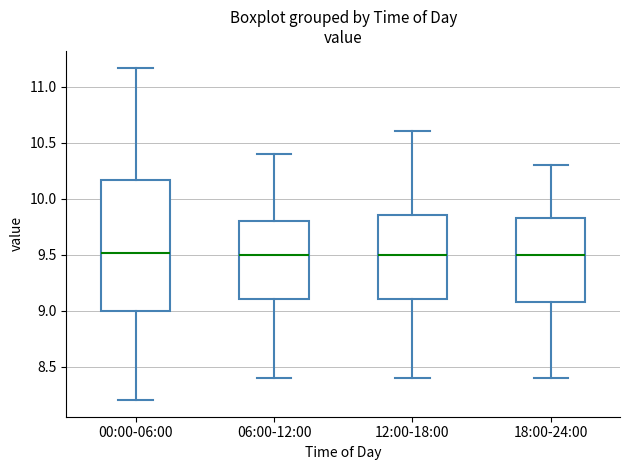

Which box is the tallest, from its lower edge to its upper edge?

00:00-06:00